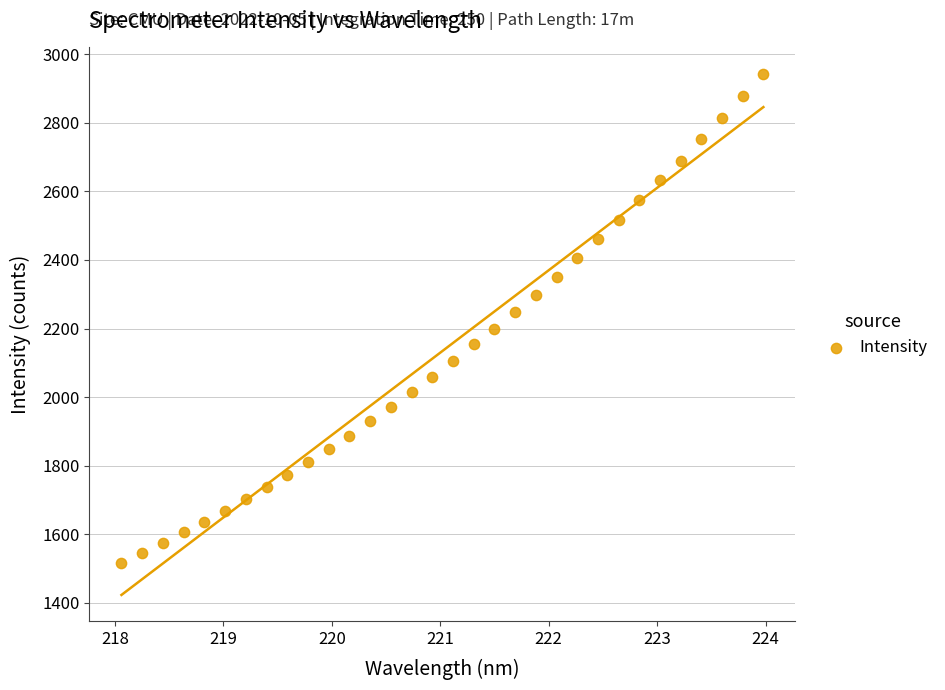

What is the range of X values (max minus min)?

5.9